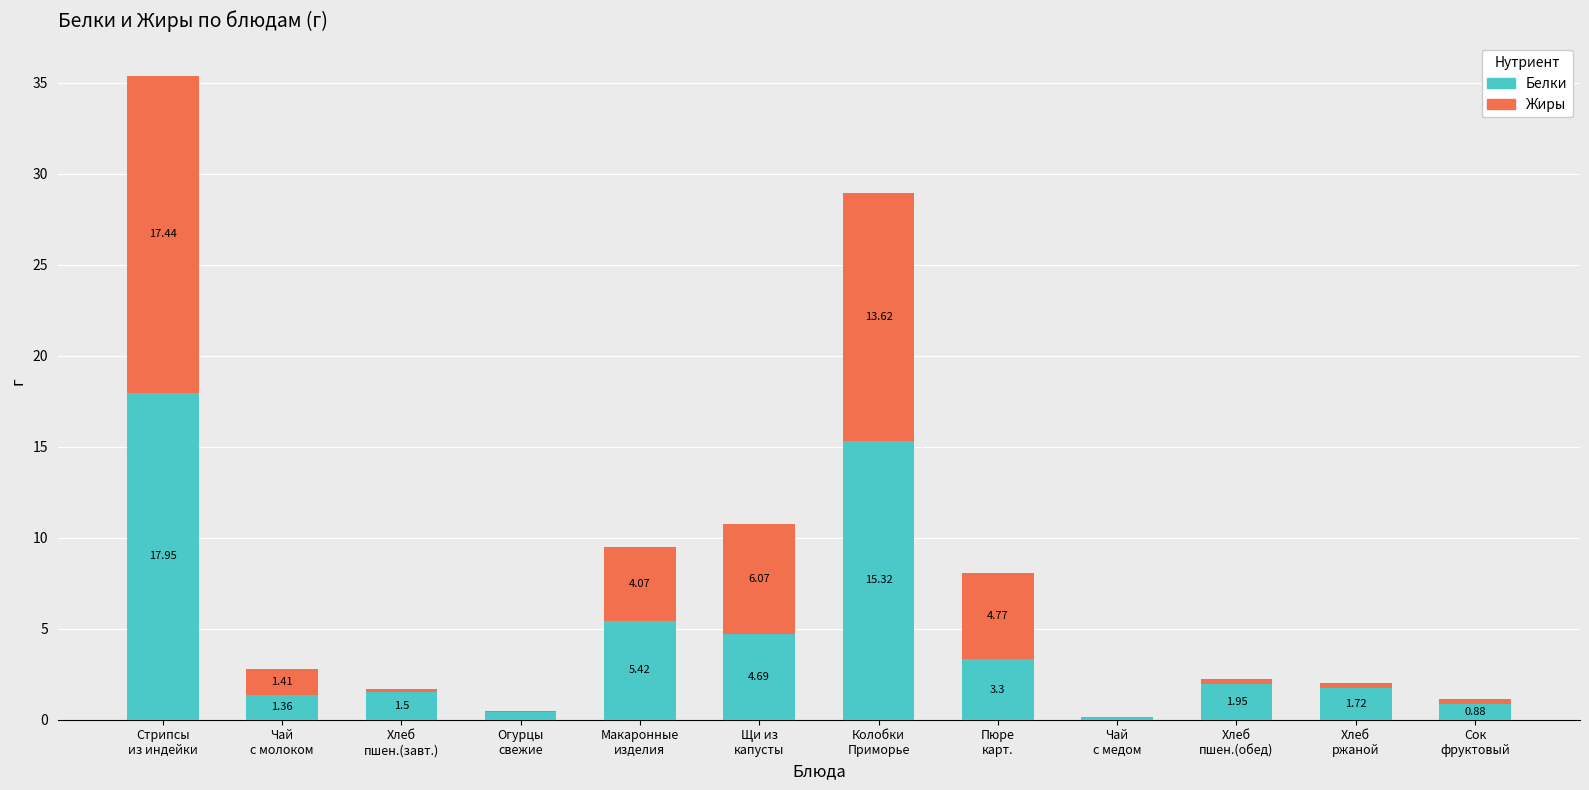

Are the bars grouped side by side (vs. stacked)?

No